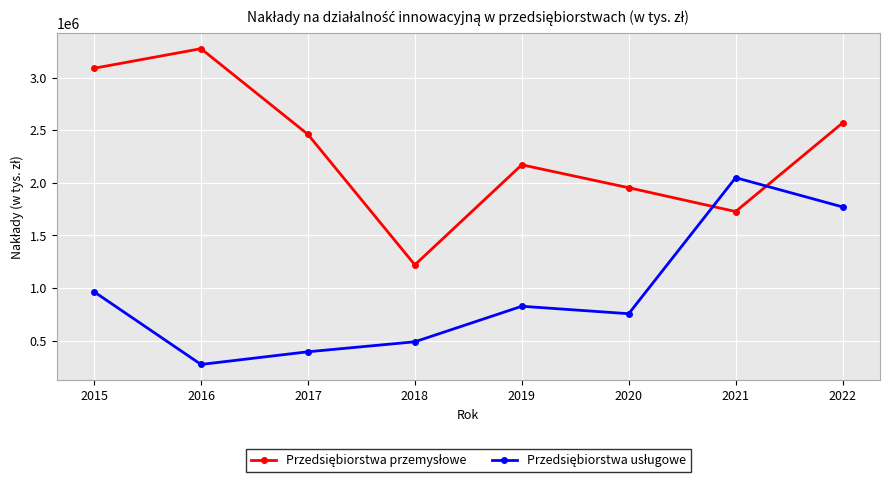

At which category is the sum across all series the highest?

2022